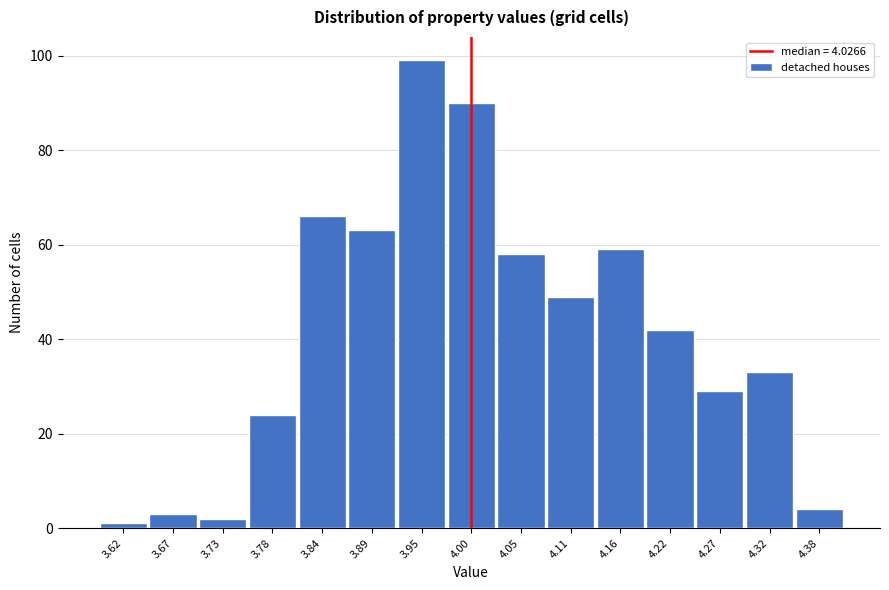

Reading left to right, extract all data points from this chart.

3.62=1	3.67=3	3.73=2	3.78=24	3.84=66	3.89=63	3.95=99	4.00=90	4.05=58	4.11=49	4.16=59	4.22=42	4.27=29	4.32=33	4.38=4